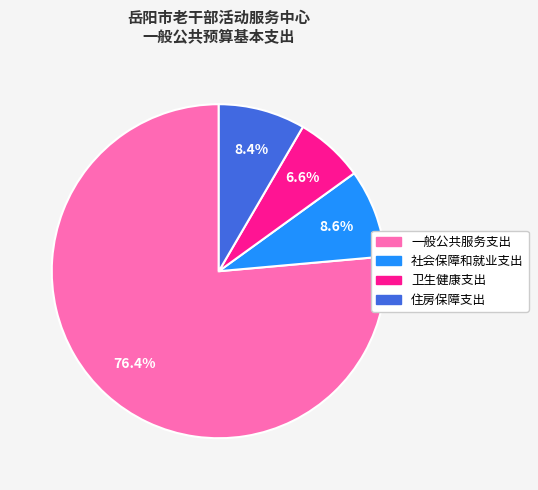

Does 一般公共服务支出 account for over 50% of the chart?

Yes